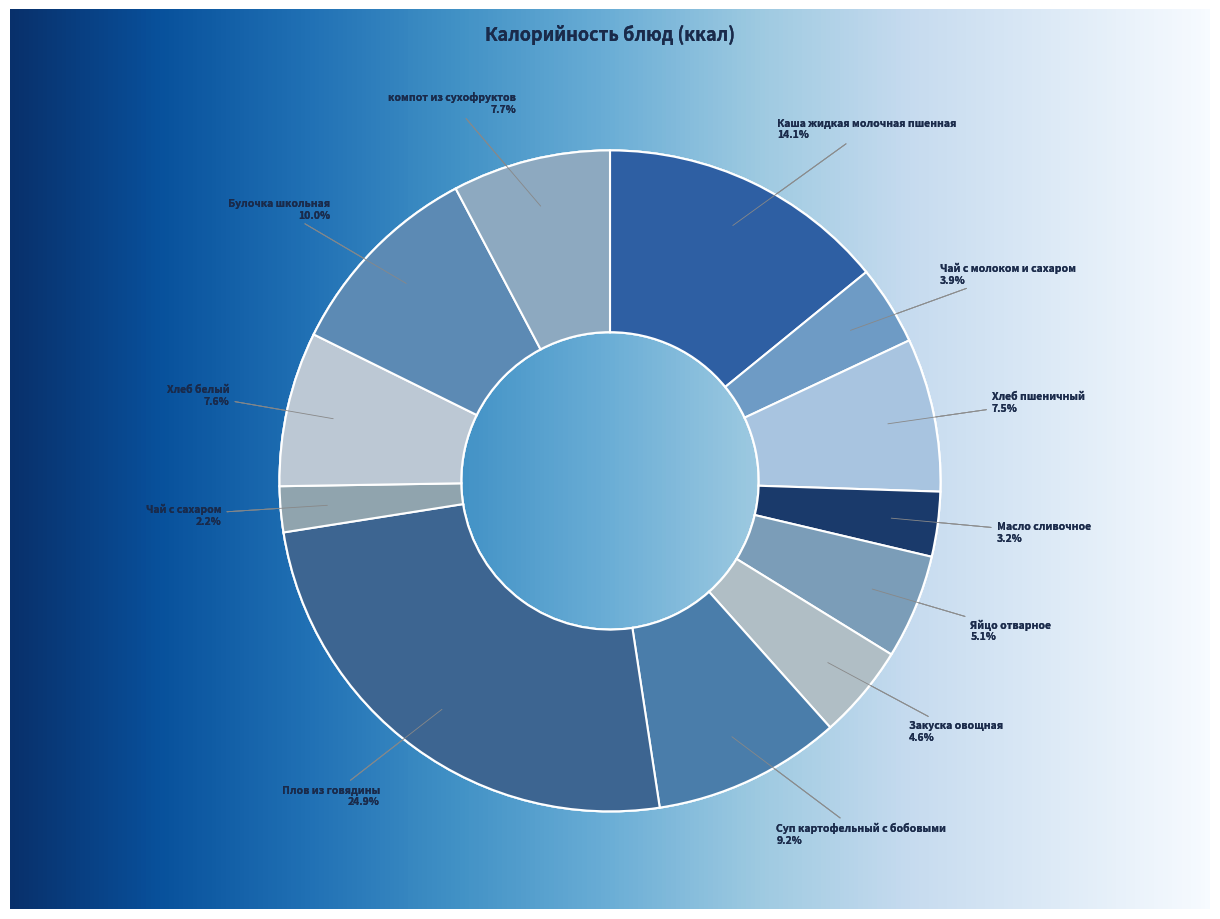

What percentage is NOT represented by Плов из говядины?

75.1%